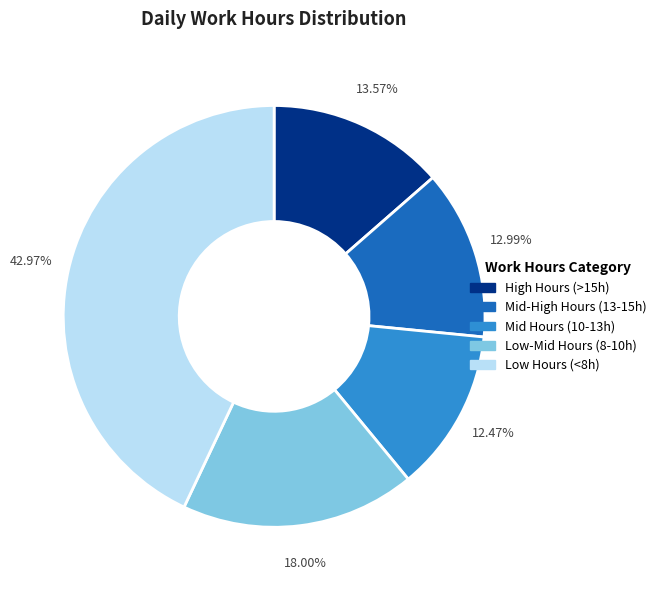

Is there any slice that represents more than half of the pie?

No